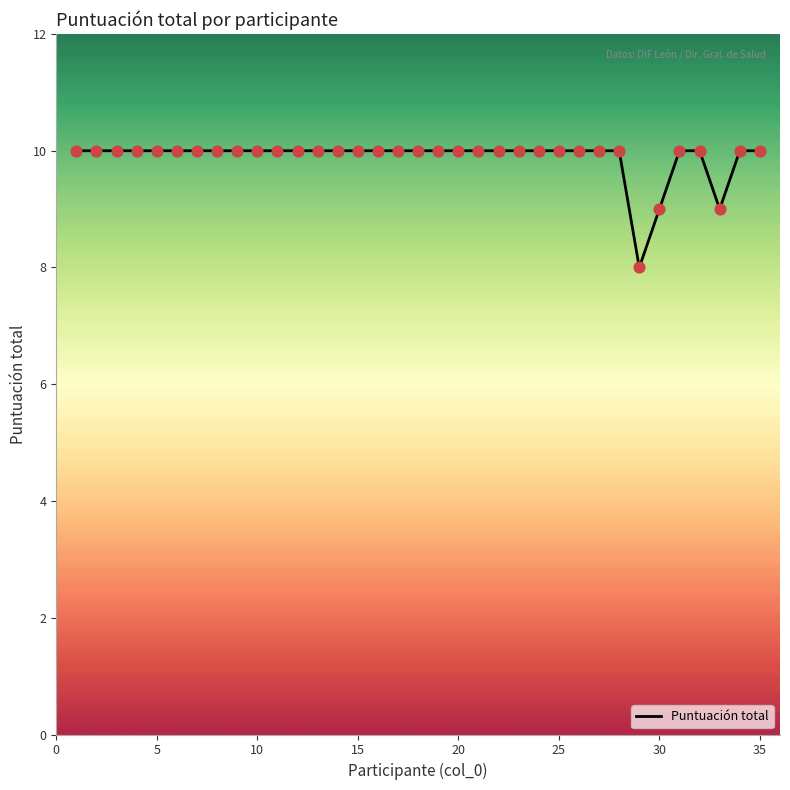

What is the maximum value shown in the chart?

10